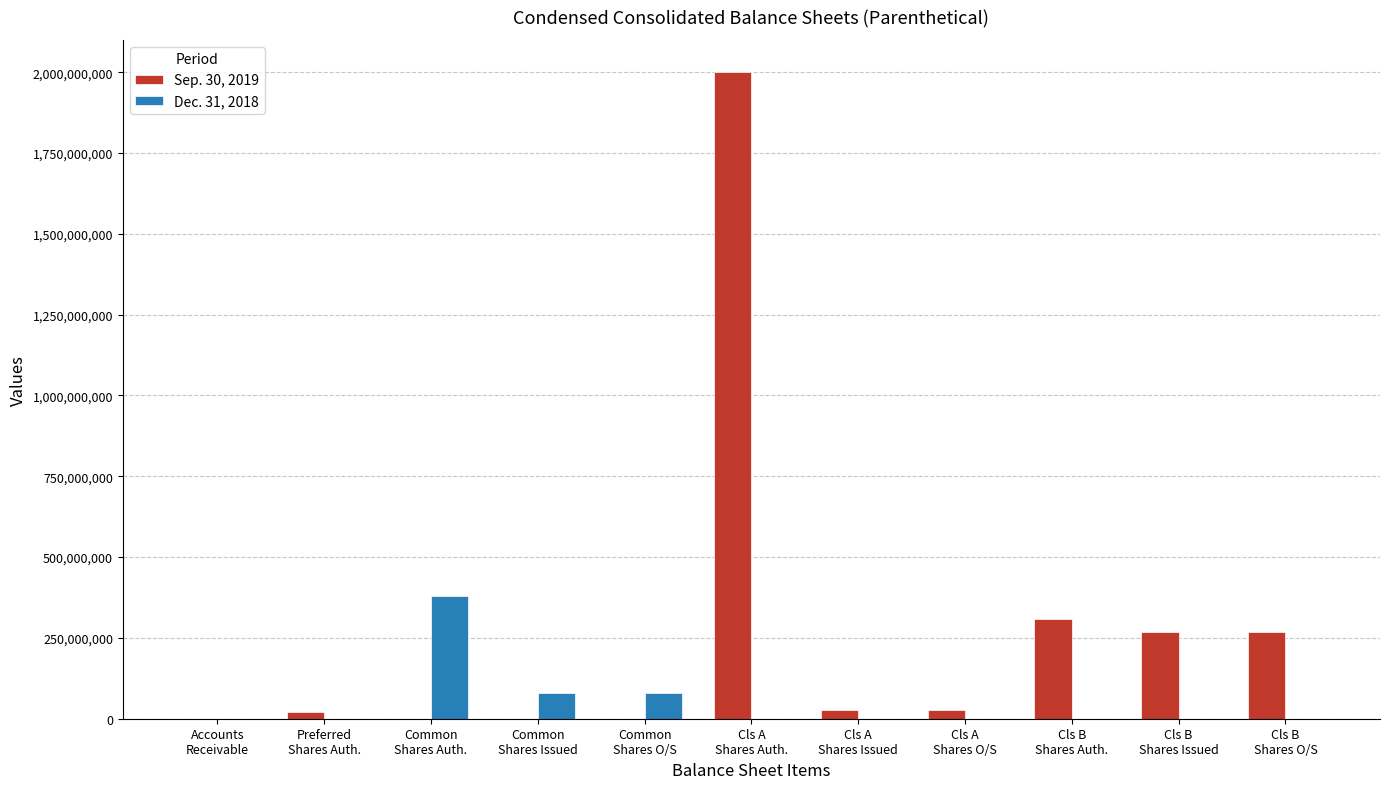

Which series has the largest range (max minus min)?

Sep. 30, 2019